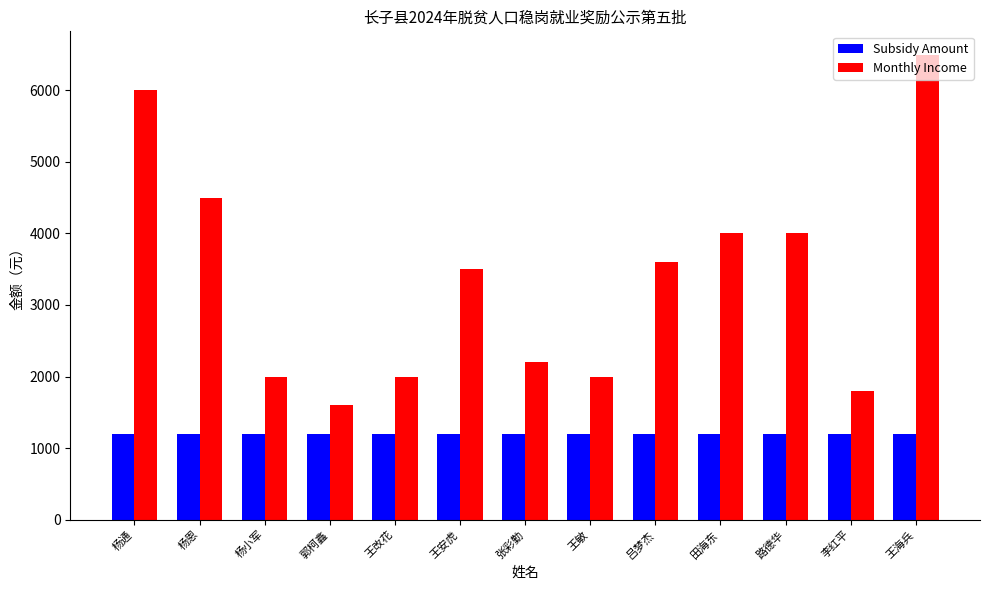

Which series has the largest range (max minus min)?

Monthly Income